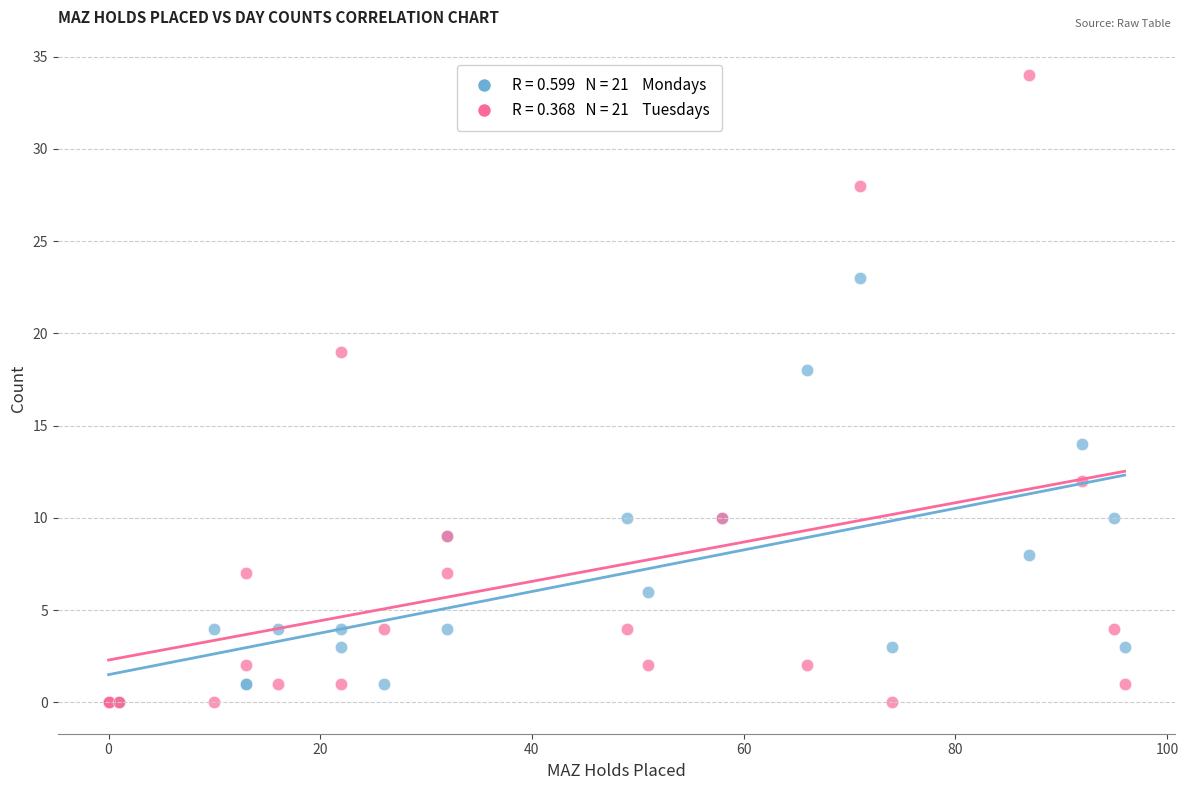

Across all series, what Y value is closest to 17?

18